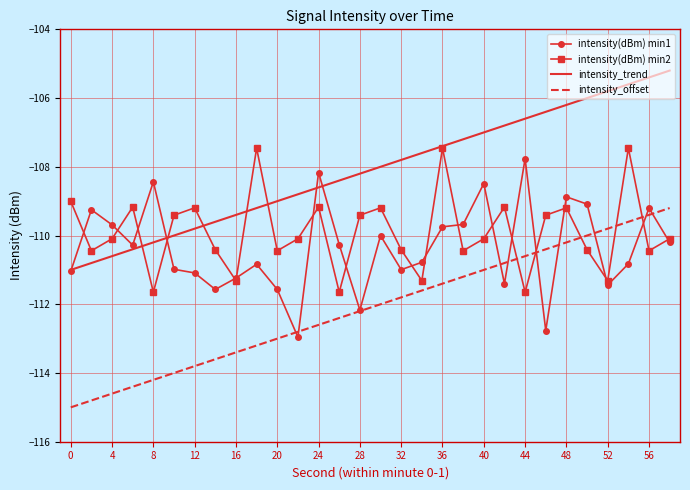

What is the difference between the second highest and second lowest values in the intensity(dBm) min1 series?

4.6